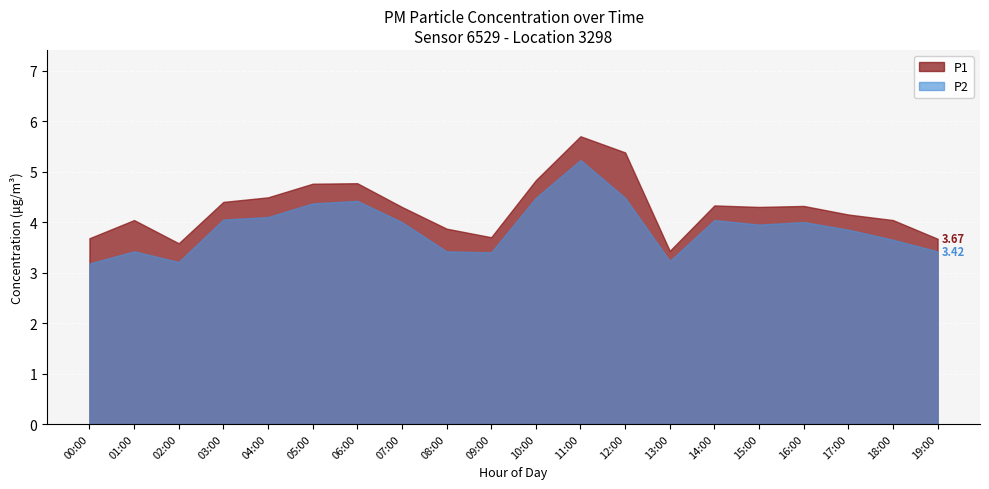

What is the difference between the highest and lowest values at 00:00?

0.5